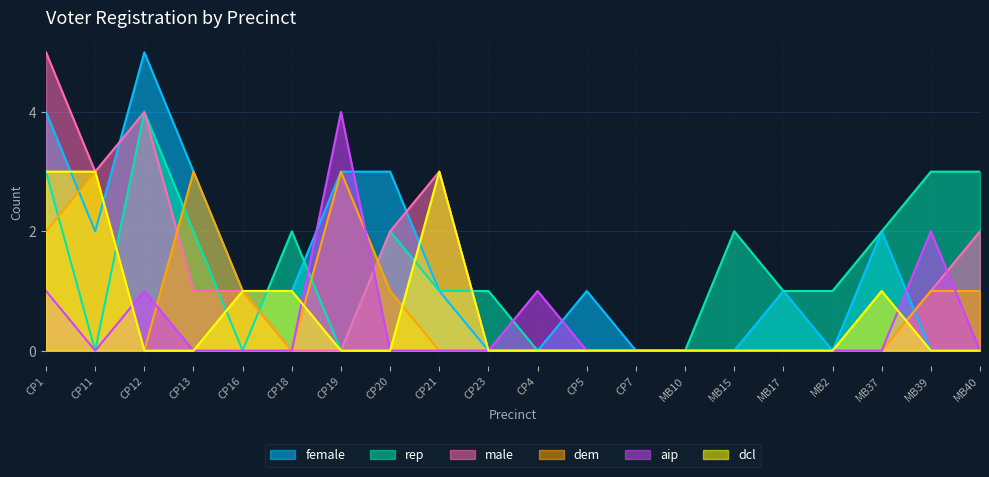

What are all the series names shown in the legend?

female, rep, male, dem, aip, dcl